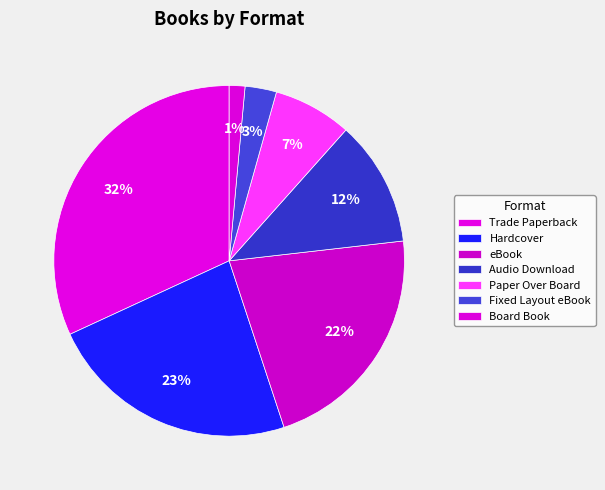

Combined, do Hardcover and Fixed Layout eBook account for over 50%?

No